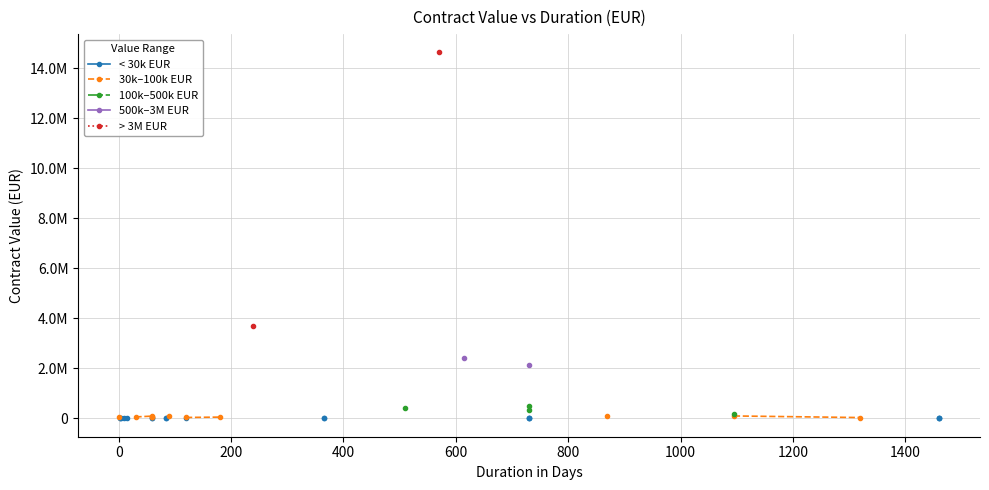

Is the value of 100k–500k EUR at 25 greater than the value of 30k–100k EUR at 18?

No